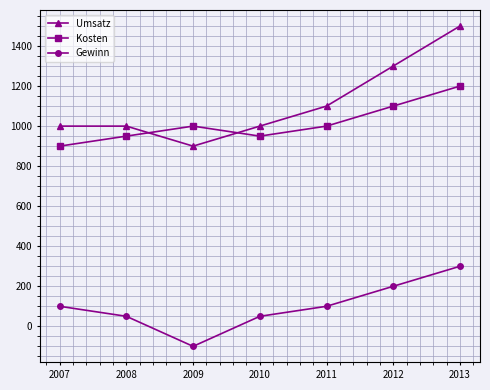

What are all the series names shown in the legend?

Umsatz, Kosten, Gewinn